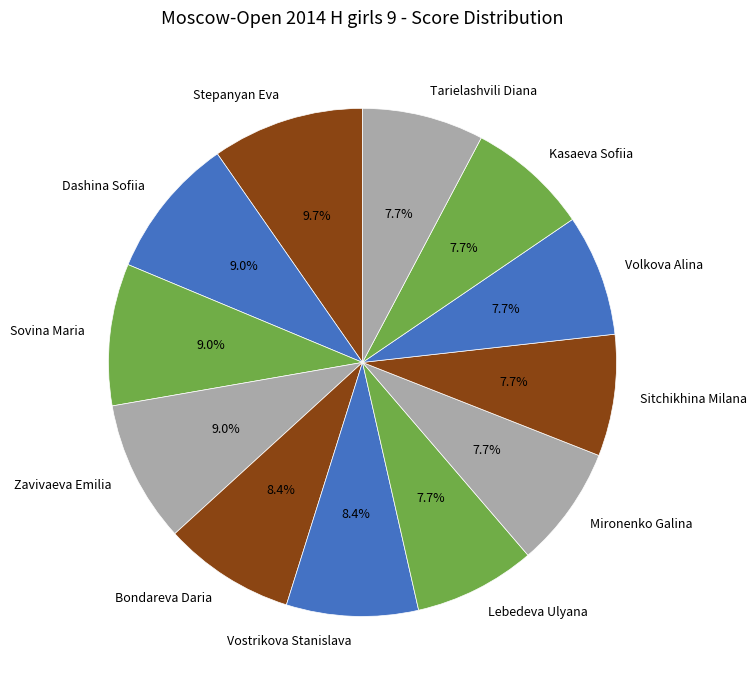

Combined, what portion of the pie is Sitchikhina Milana and Zavivaeva Emilia?

16.8%